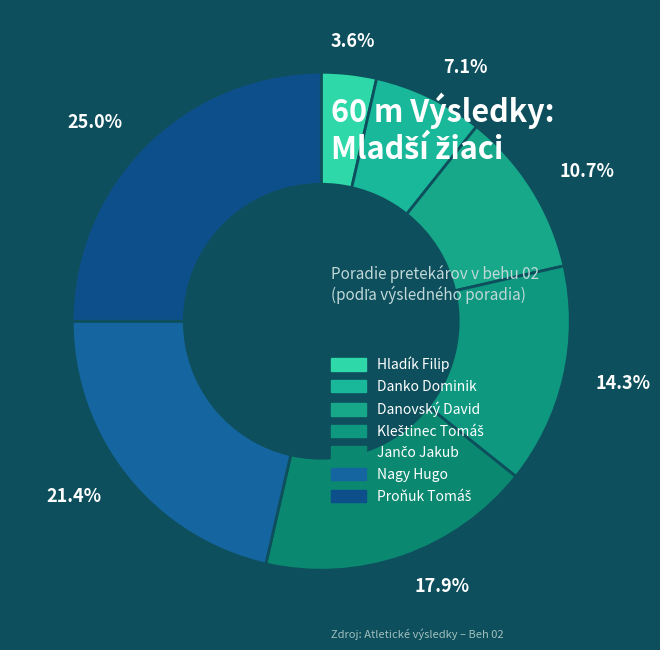

Is there a majority slice in this chart?

No